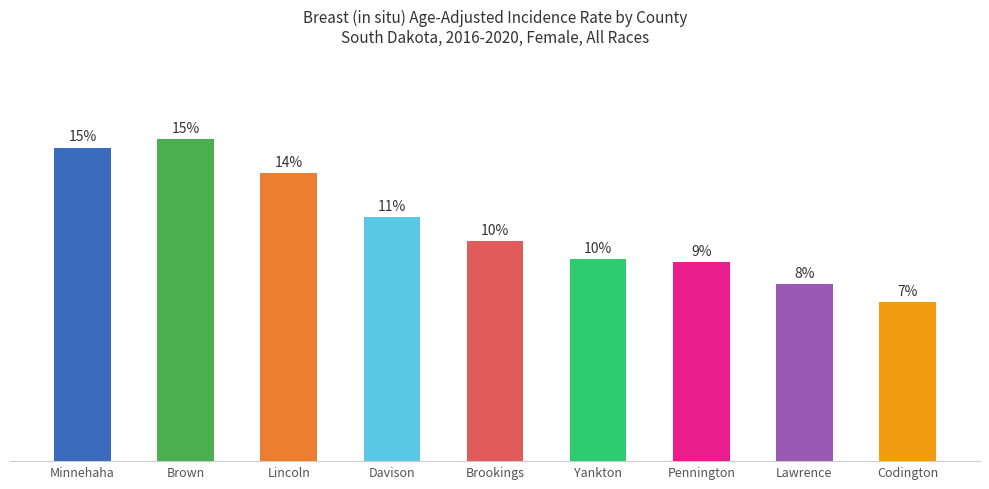

Are the bars horizontal?

No